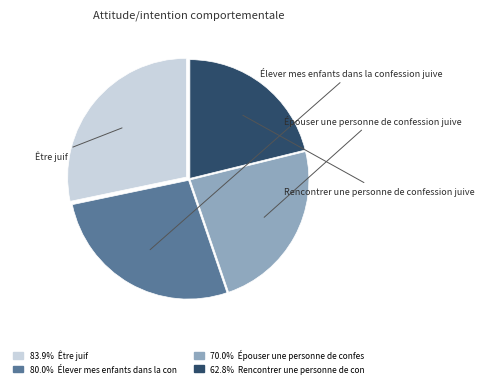

To the nearest percent, what percentage of the pie is Épouser une personne de confession juive?

24%